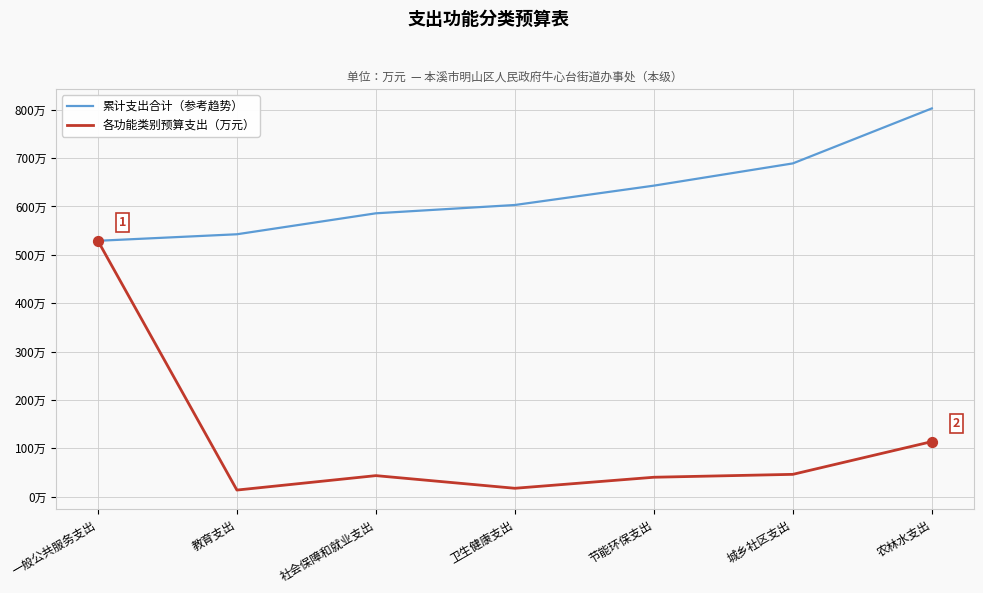

At which category is the sum across all series the highest?

一般公共服务支出